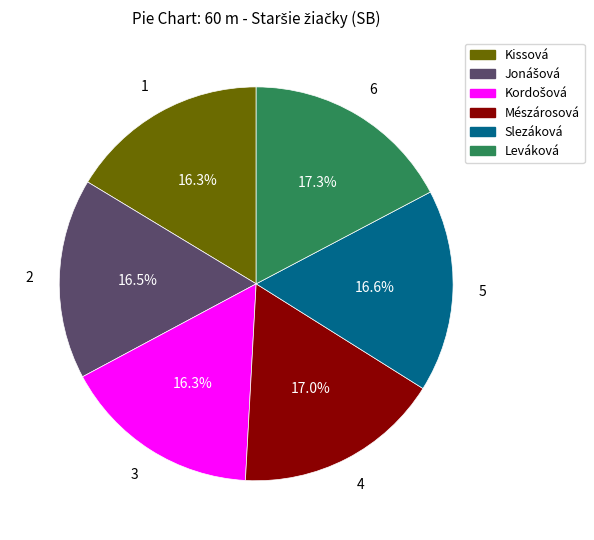

Is there a majority slice in this chart?

No